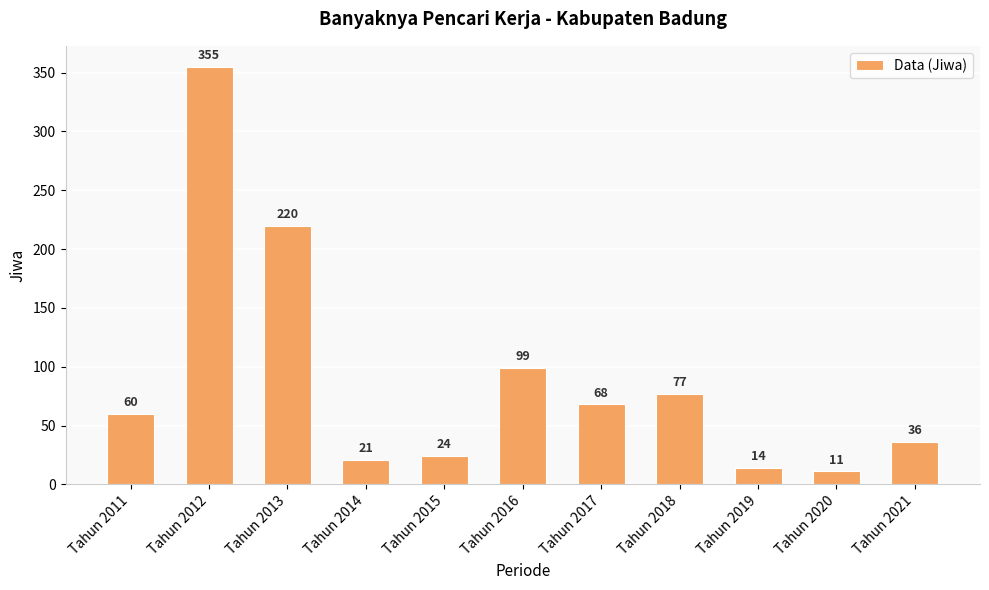

Which has a higher value, Tahun 2012 or Tahun 2020?

Tahun 2012